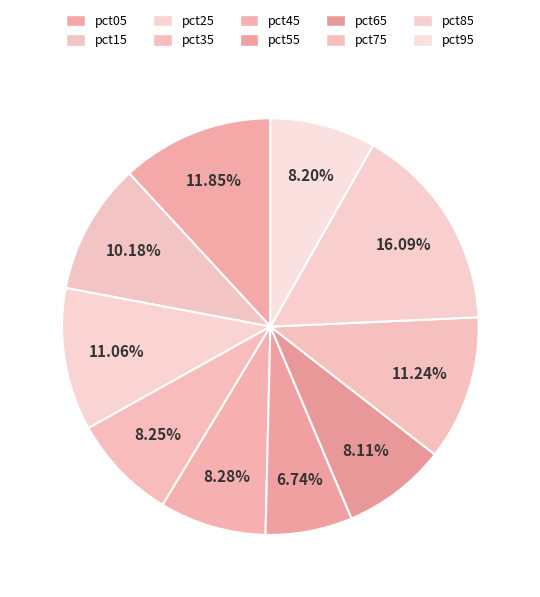

Count the number of slices in the pie.

10